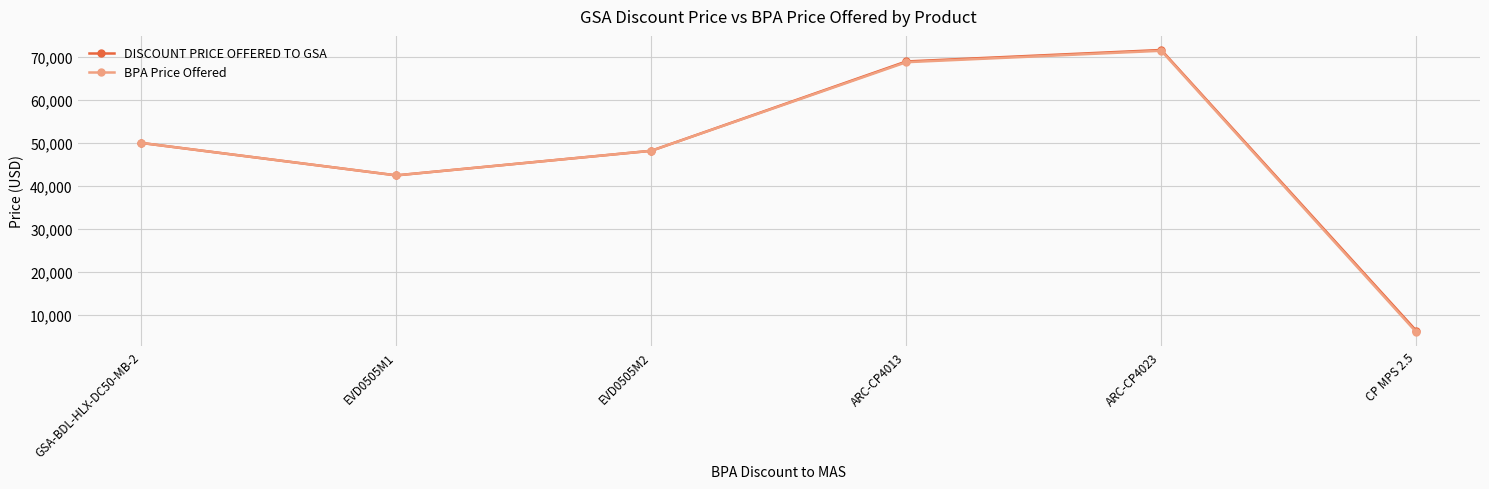

What is the average value of the BPA Price Offered series?

47809.2